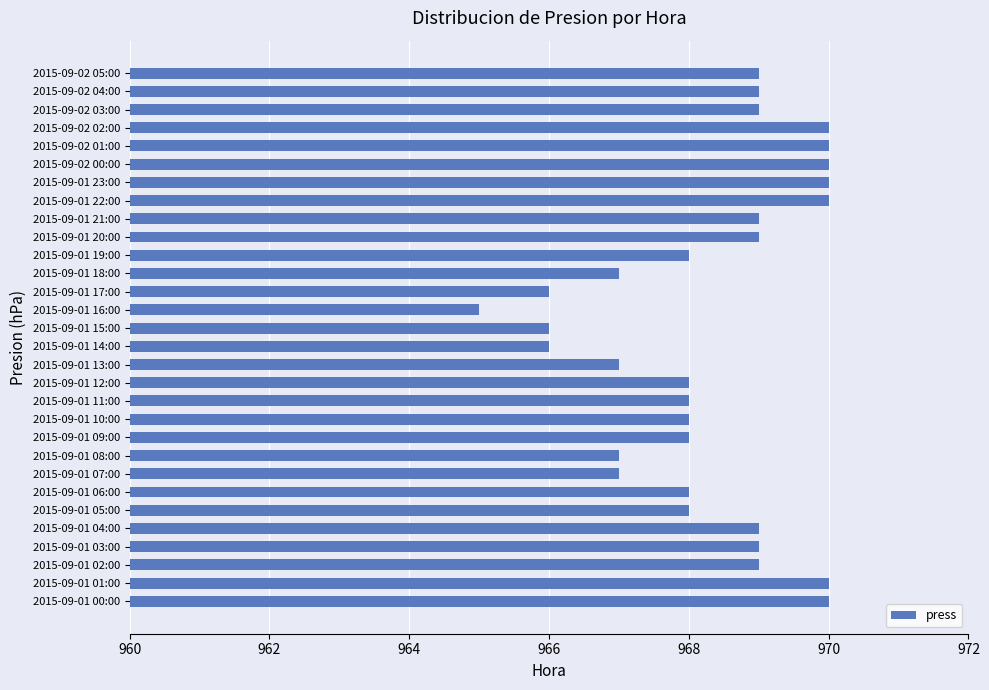

Reading top to bottom, what are all the values shown in this chart?

2015-09-02 05:00=969	2015-09-02 04:00=969	2015-09-02 03:00=969	2015-09-02 02:00=970	2015-09-02 01:00=970	2015-09-02 00:00=970	2015-09-01 23:00=970	2015-09-01 22:00=970	2015-09-01 21:00=969	2015-09-01 20:00=969	2015-09-01 19:00=968	2015-09-01 18:00=967	2015-09-01 17:00=966	2015-09-01 16:00=965	2015-09-01 15:00=966	2015-09-01 14:00=966	2015-09-01 13:00=967	2015-09-01 12:00=968	2015-09-01 11:00=968	2015-09-01 10:00=968	2015-09-01 09:00=968	2015-09-01 08:00=967	2015-09-01 07:00=967	2015-09-01 06:00=968	2015-09-01 05:00=968	2015-09-01 04:00=969	2015-09-01 03:00=969	2015-09-01 02:00=969	2015-09-01 01:00=970	2015-09-01 00:00=970